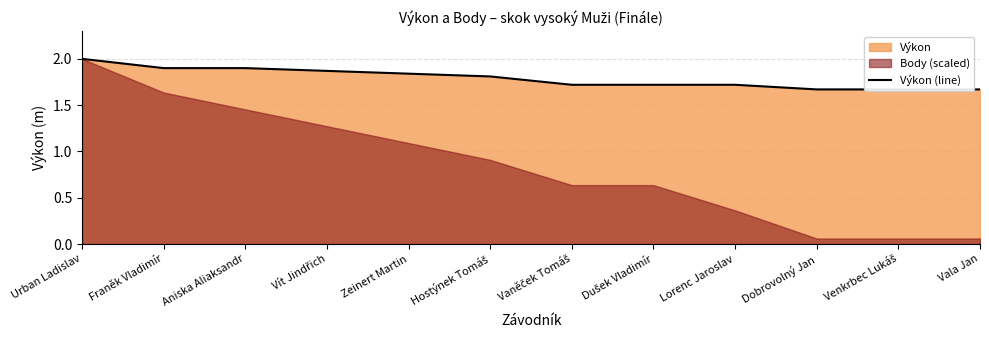

Between Vala Jan and Lorenc Jaroslav, which is larger?

Lorenc Jaroslav